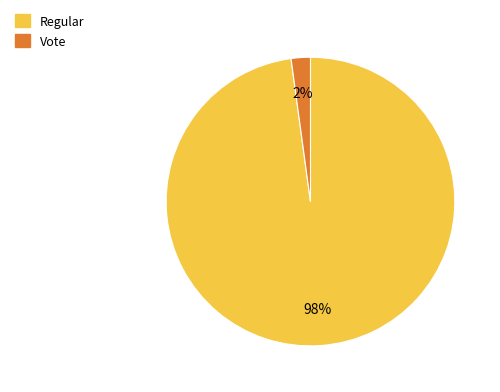

Between Vote and Regular, which is larger?

Regular